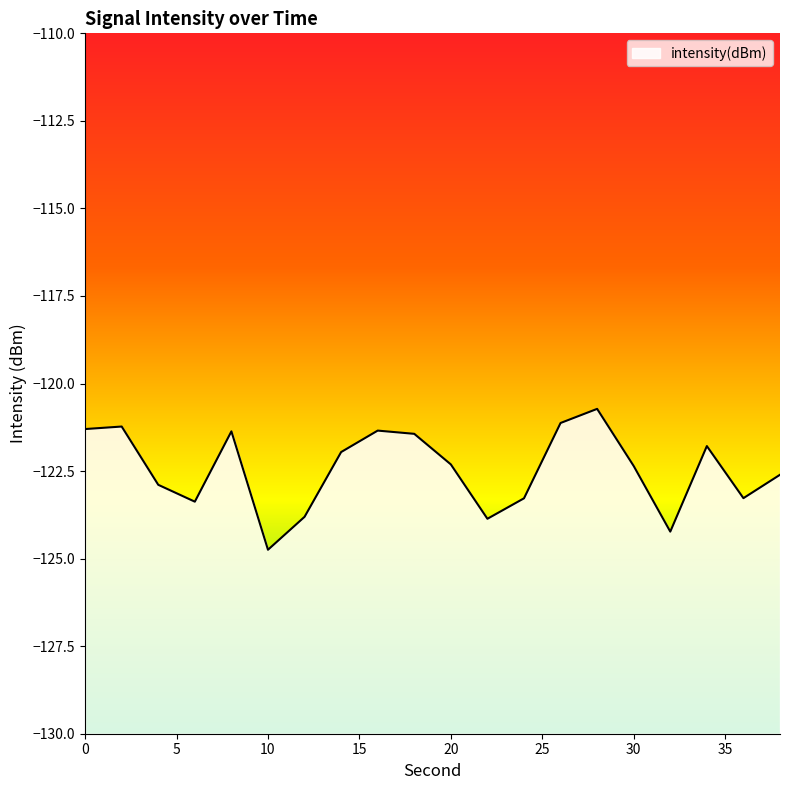

What is the sum of the values at 18 and 2?

-242.7